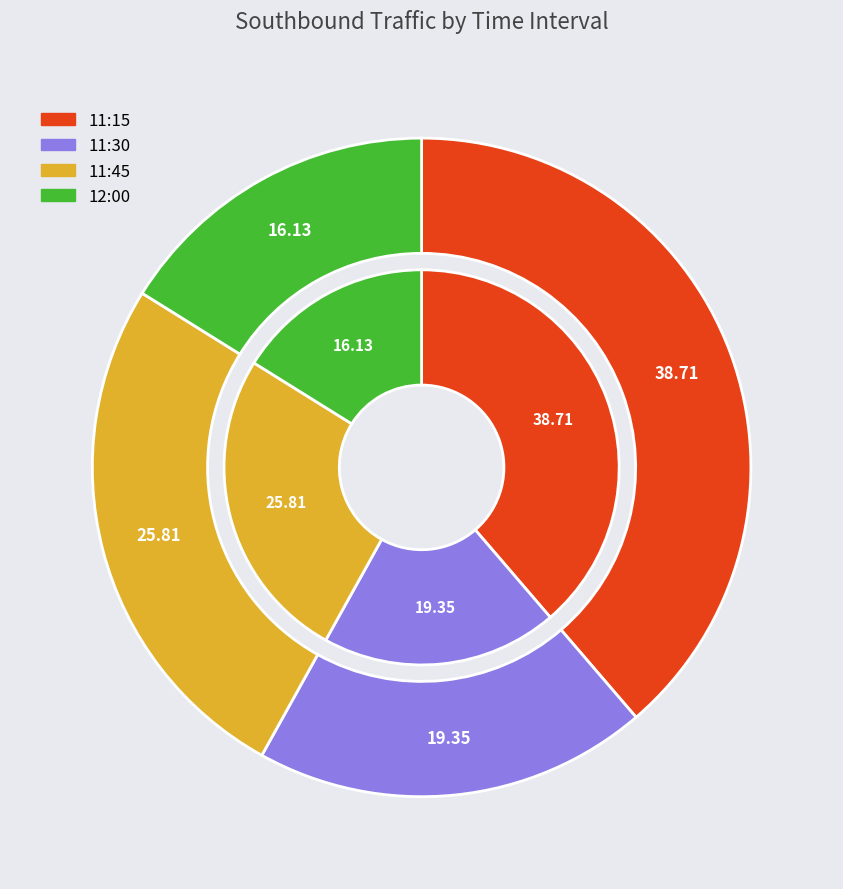

Count the number of slices in the pie.

4